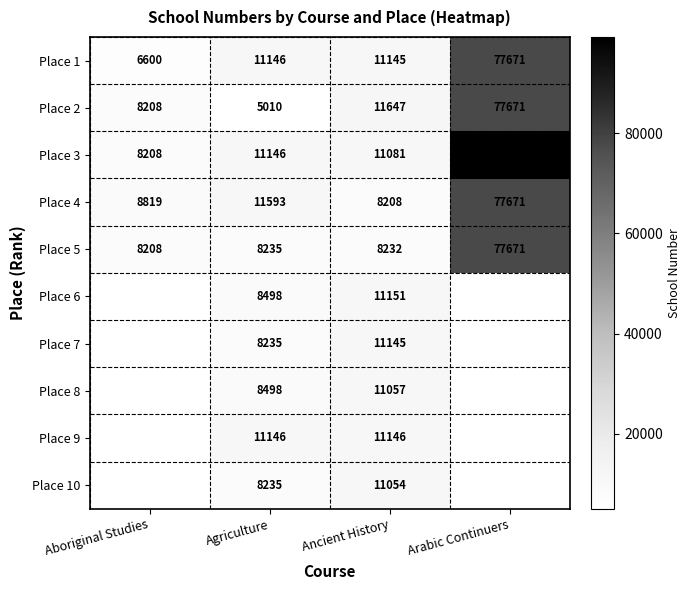

What is the smallest value displayed?

5010.0